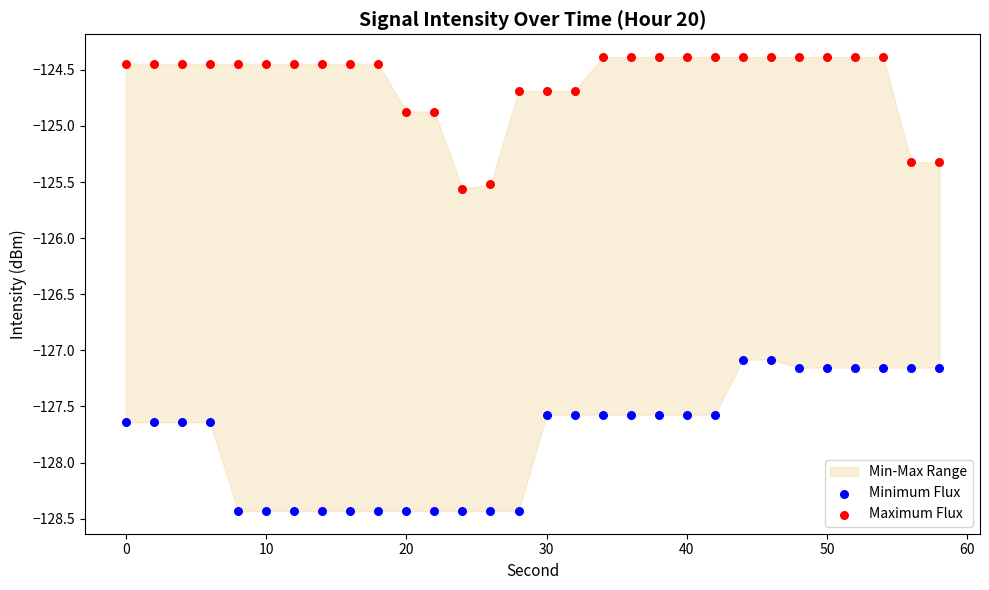

Across all data points, what is the range of Y values (max minus min)?

4.0